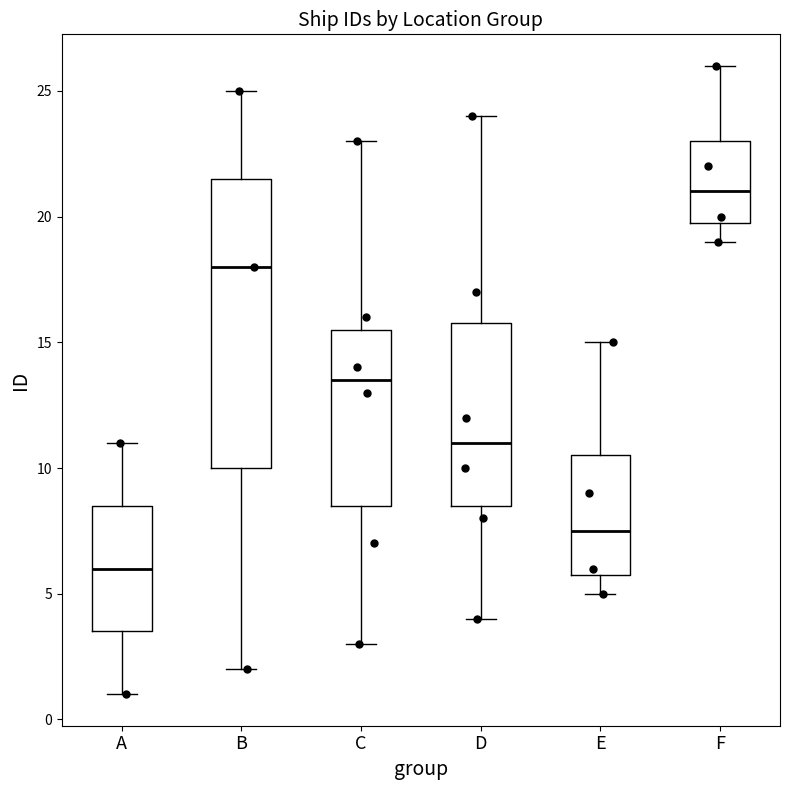

Reading left to right, read every box against the y-axis: the position of its median line, the range the box covers, and the ends of its whiskers. The values are not printed on the chart, so give them approximately, as read against the axis.

A: median 6.0, box 3.5 to 8.5, whiskers 1.0 to 11.0
B: median 18.0, box 10.0 to 21.5, whiskers 2.0 to 25.0
C: median 13.5, box 8.5 to 15.5, whiskers 3.0 to 23.0
D: median 11.0, box 8.5 to 16.0, whiskers 4.0 to 24.0
E: median 7.5, box 6.0 to 10.5, whiskers 5.0 to 15.0
F: median 21.0, box 20.0 to 23.0, whiskers 19.0 to 26.0